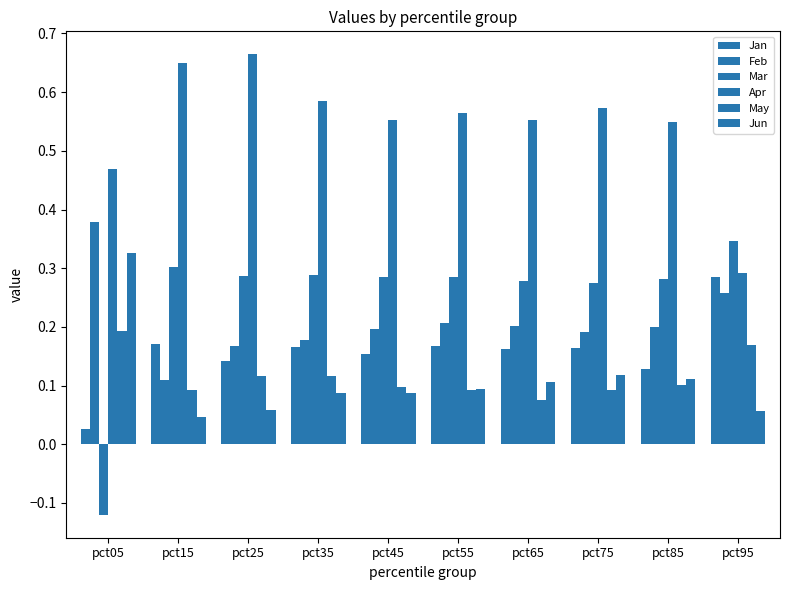

Which category has the lowest value in the Feb series?

pct15